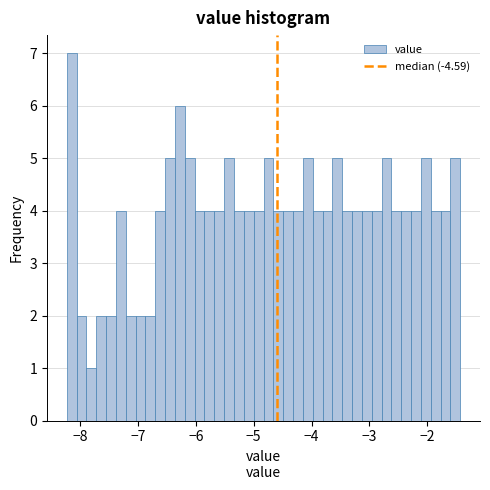

Read against the x-axis, roughly where is the centre of the tallest bar?

-8.1